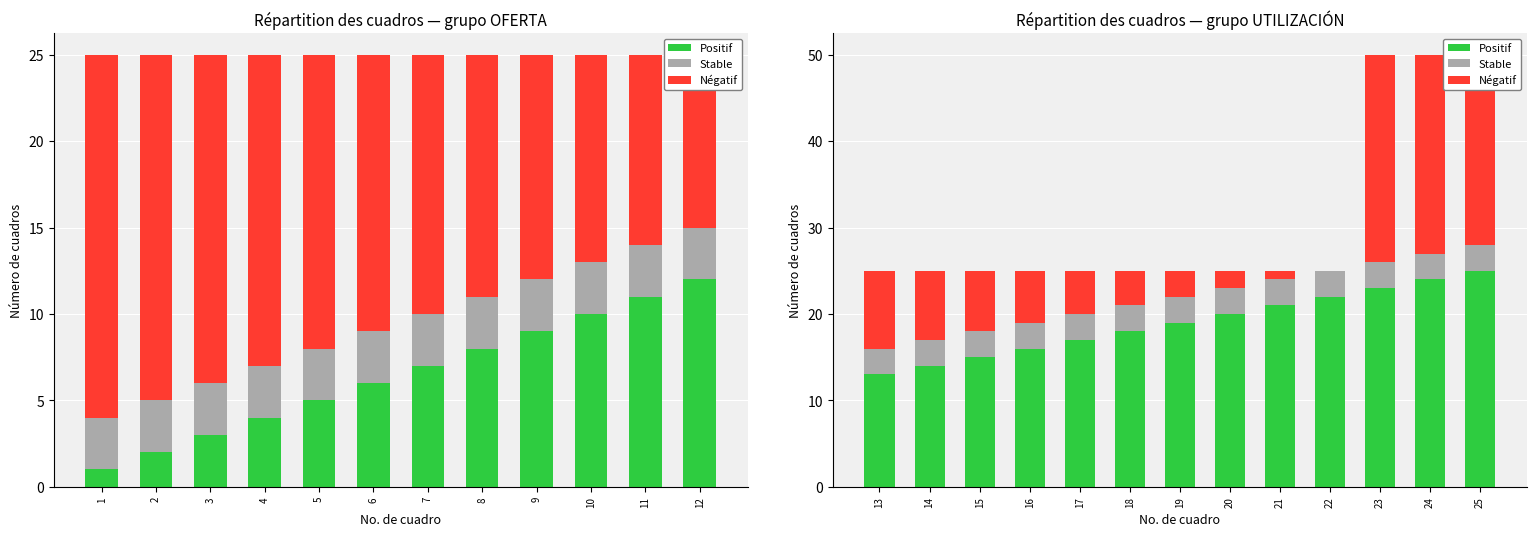

Between 18 and 15, which is larger?

18